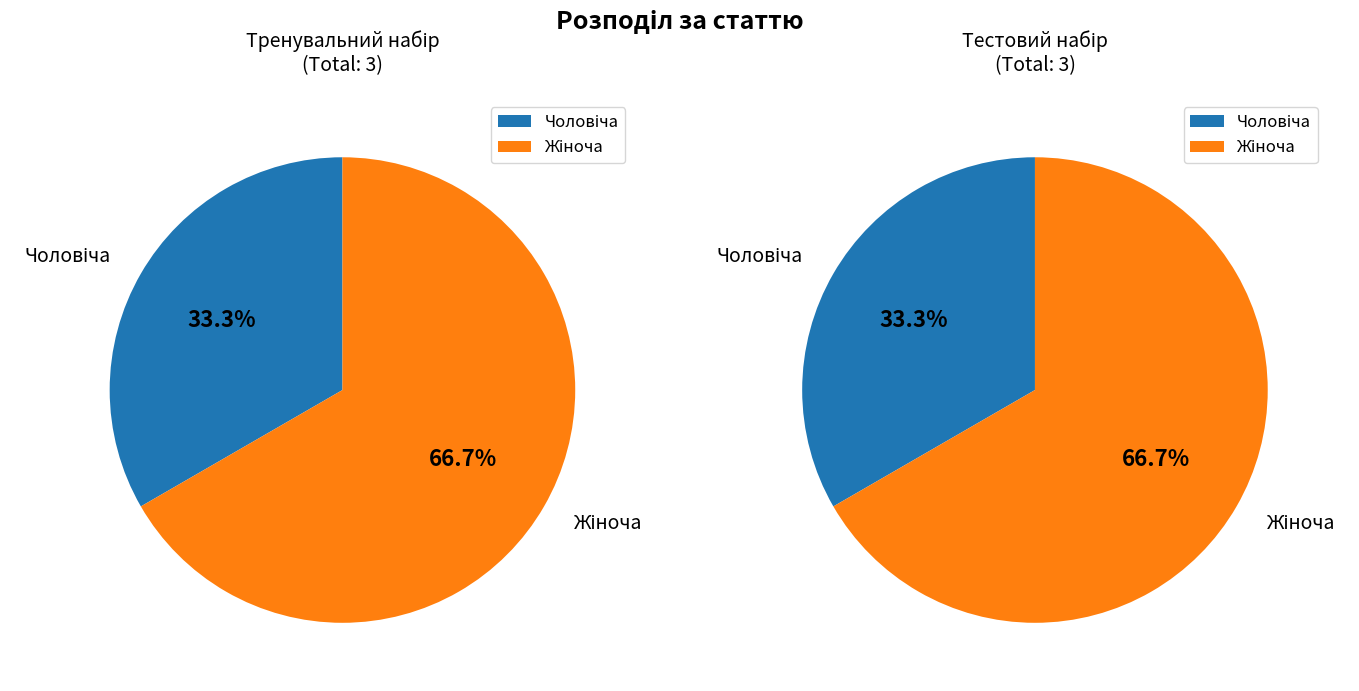

The Жіноча slice represents 67% of the pie. True or false?

True